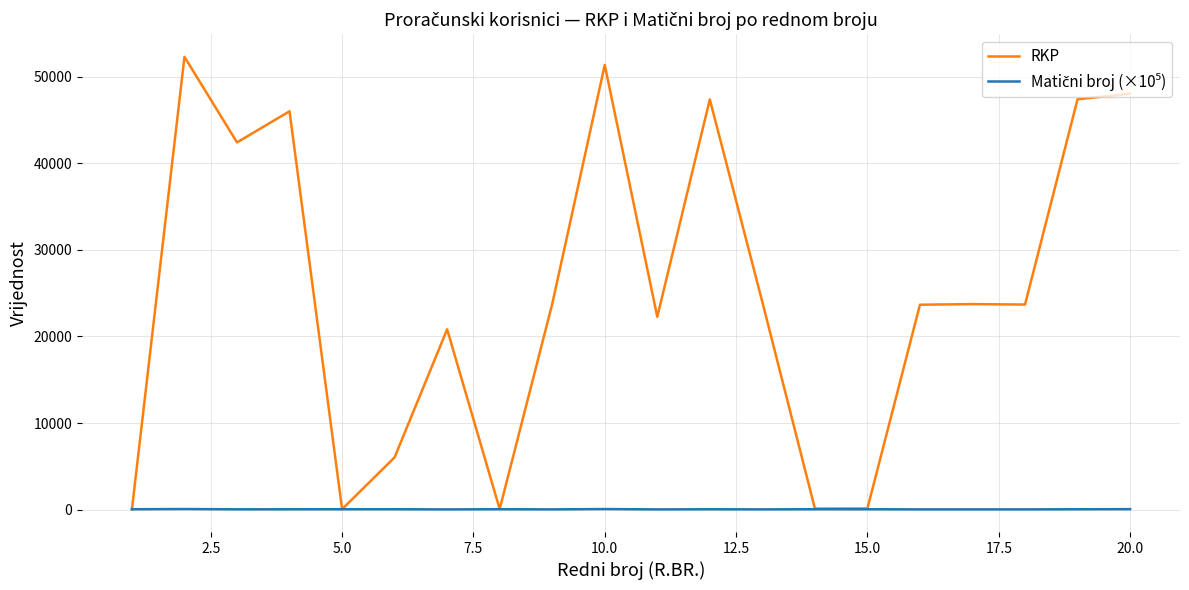

Which series has the largest total across all categories?

RKP